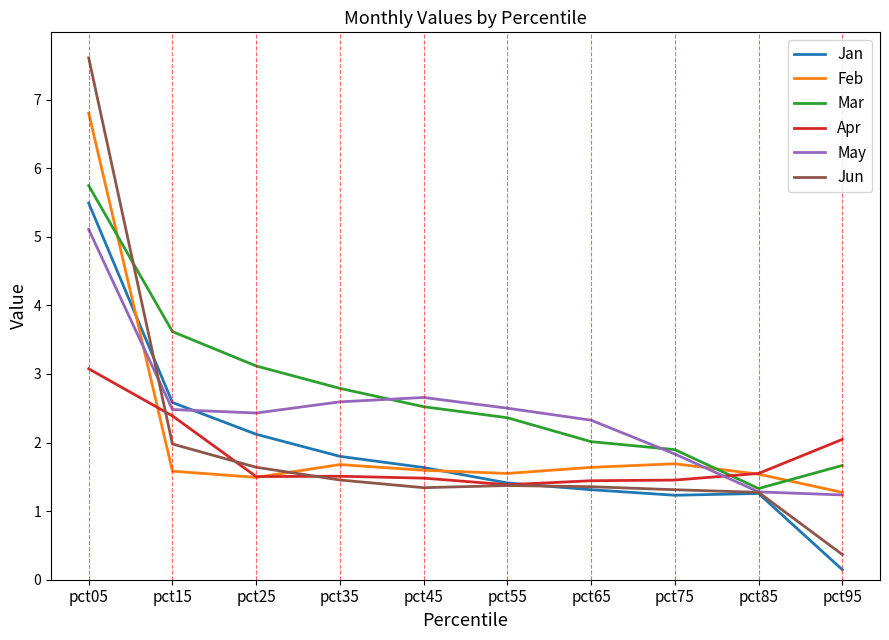

List the series in order of their peak value, lowest first.

Apr, May, Jan, Mar, Feb, Jun